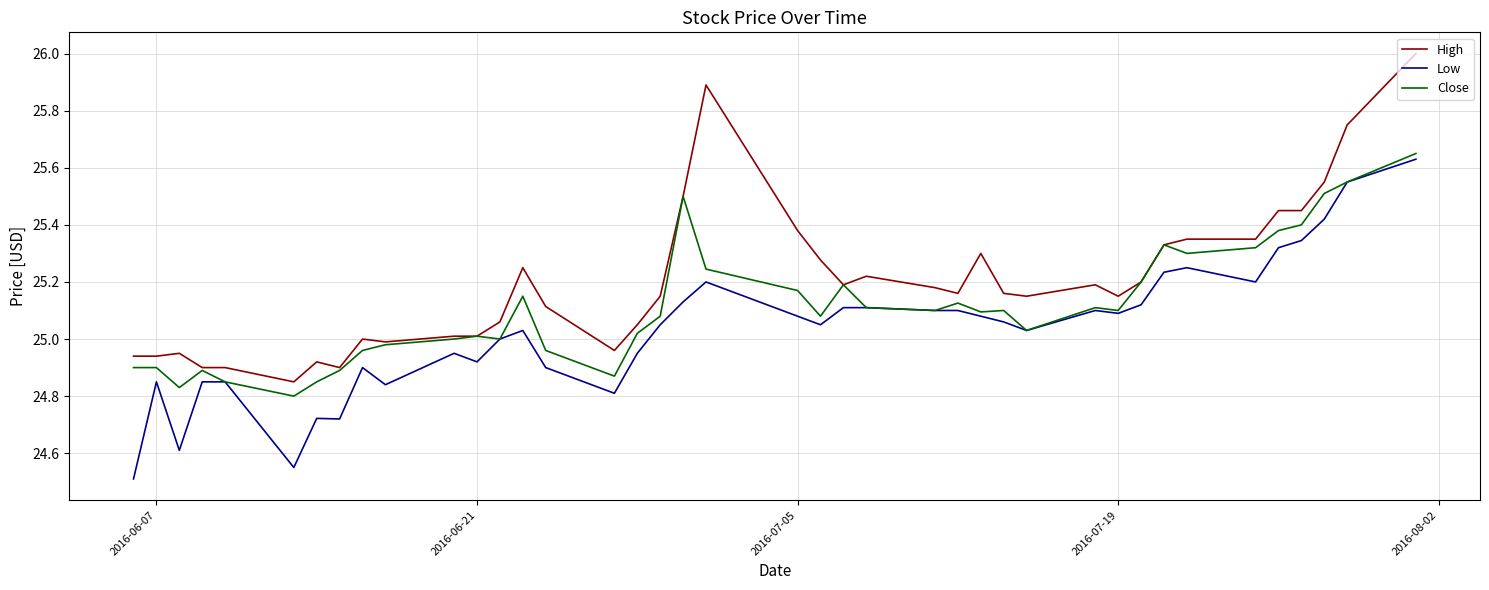

What is the sum of all Low values?

1001.3